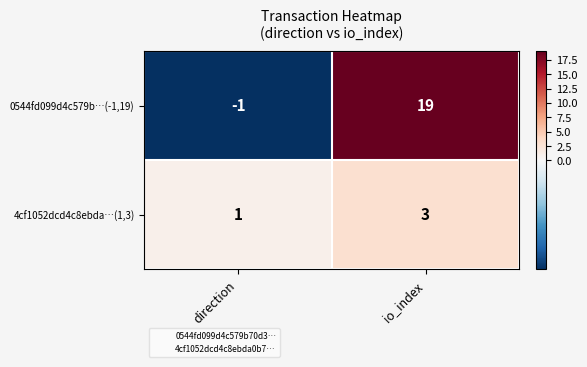

List the labels in order of 0544fd099d4c579b…(-1,19) value, largest first.

io_index, direction